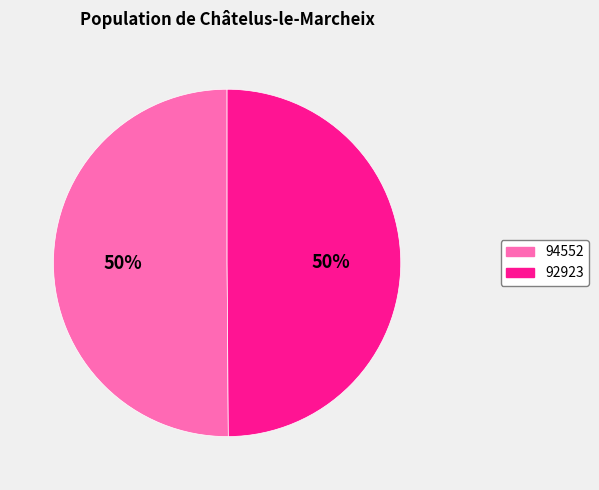

What percentage is the 94552 slice, to the nearest percent?

50%